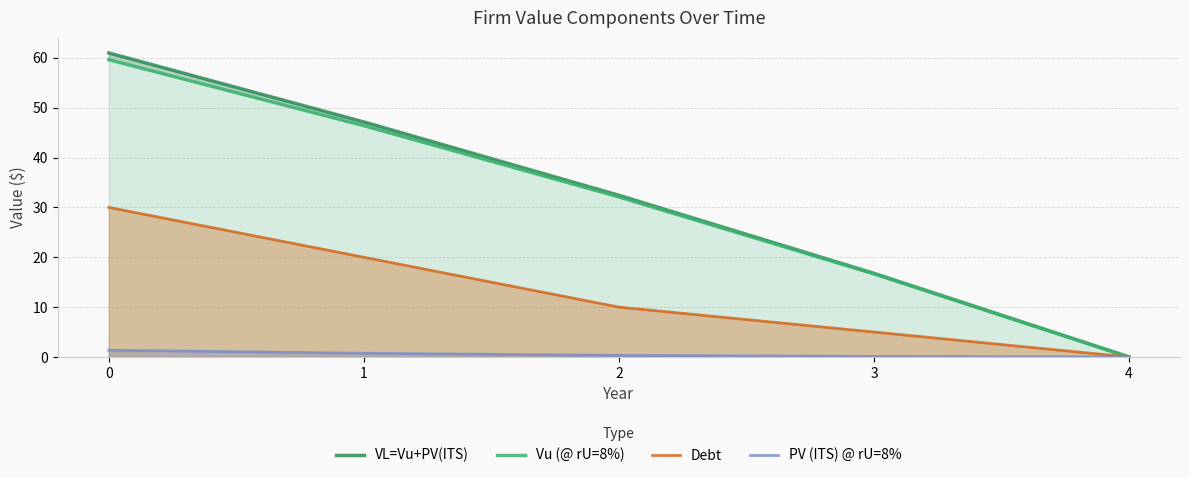

Is the value of Vu (@ rU=8%) at 1 greater than the value of PV (ITS) @ rU=8% at 1?

Yes